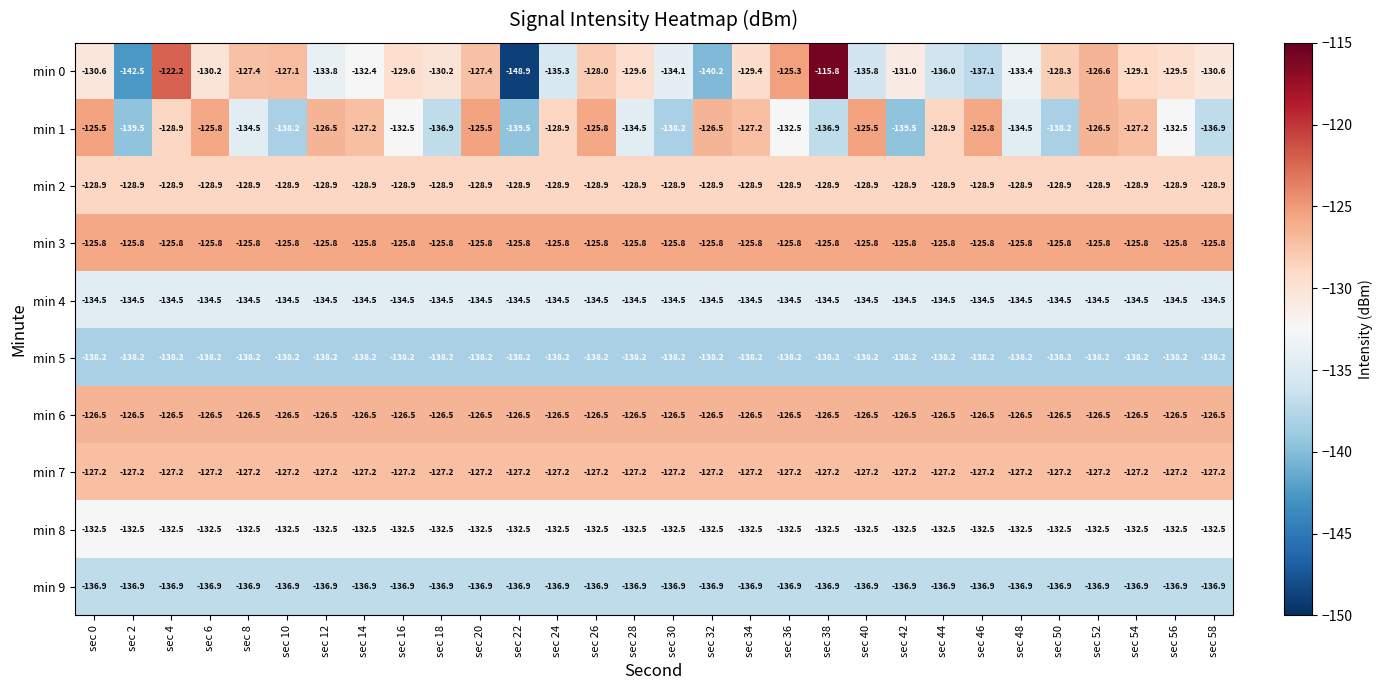

Rank the series at sec 40 from highest to lowest value.

min 1, min 3, min 6, min 7, min 2, min 8, min 4, min 0, min 9, min 5